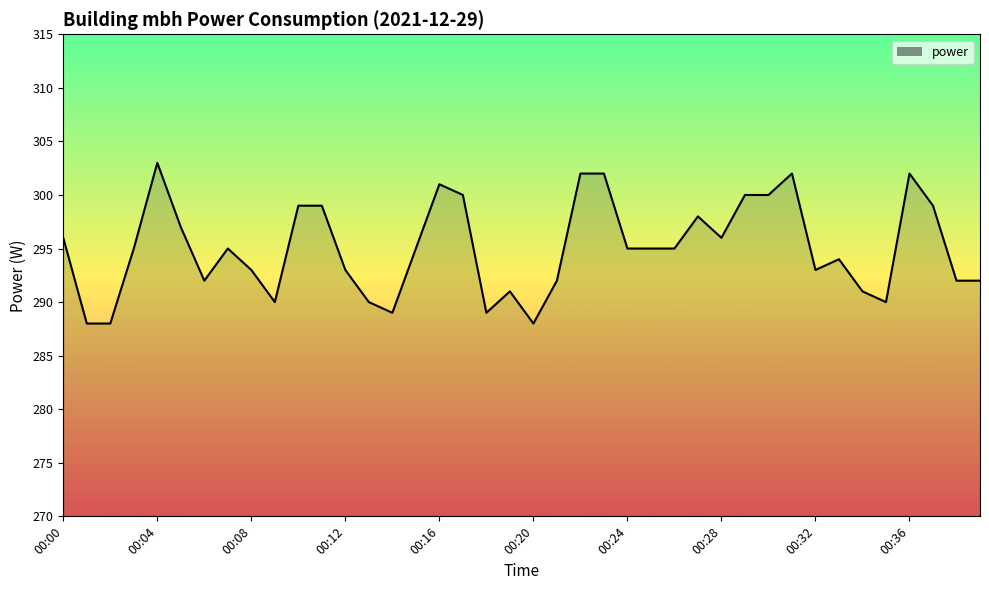

What is the maximum value shown in the chart?

303